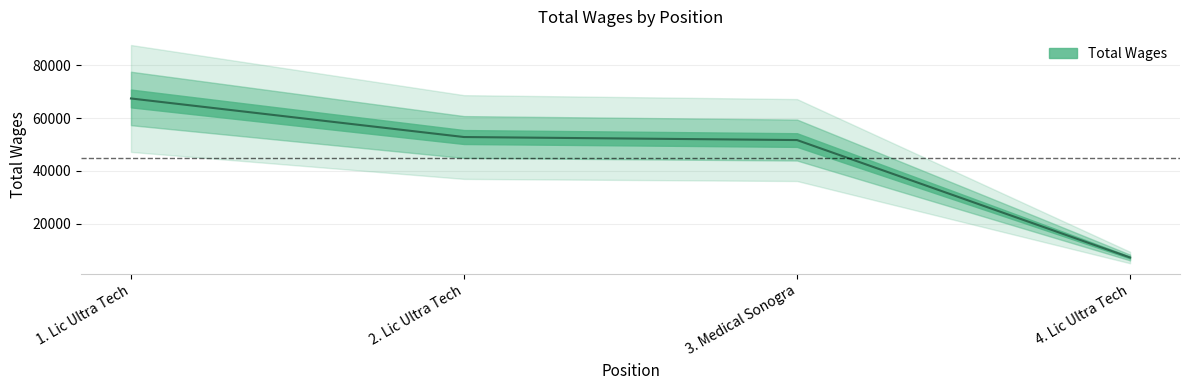

What is the ratio of the value at 3. Medical Sonogra to the value at 2. Lic Ultra Tech?

1.0